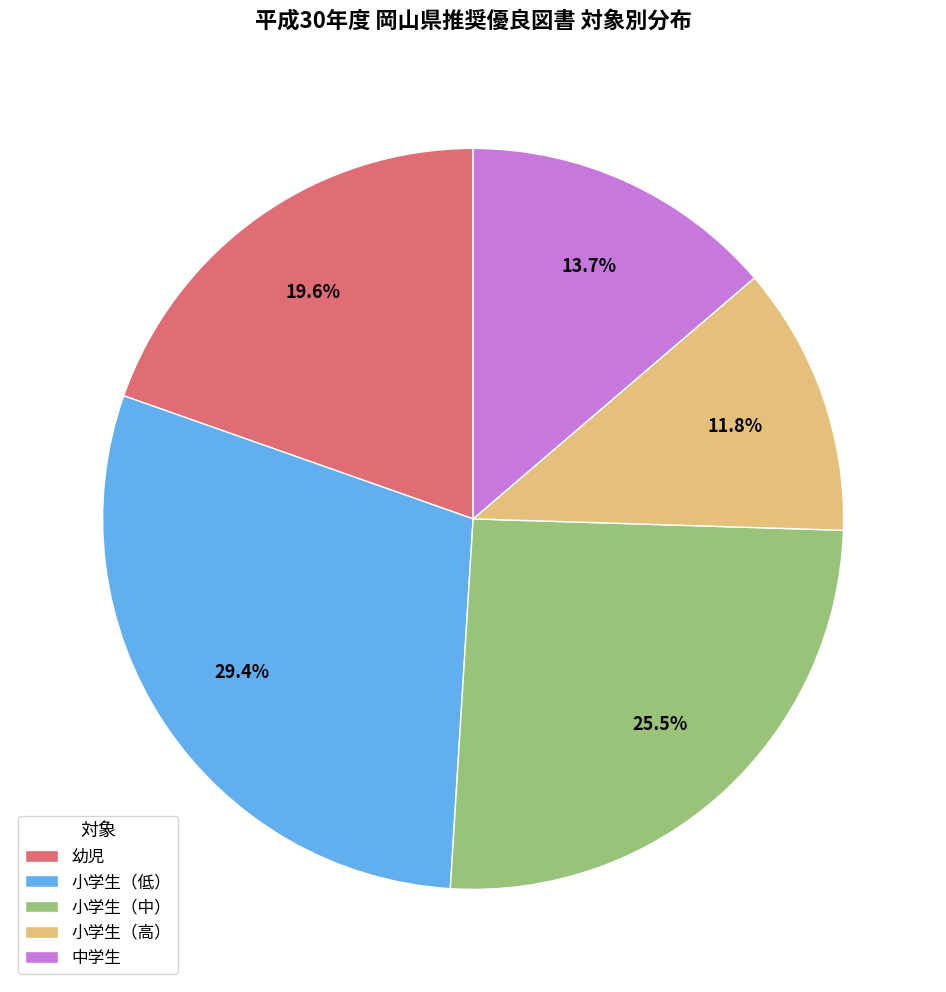

Does any single category account for the majority?

No